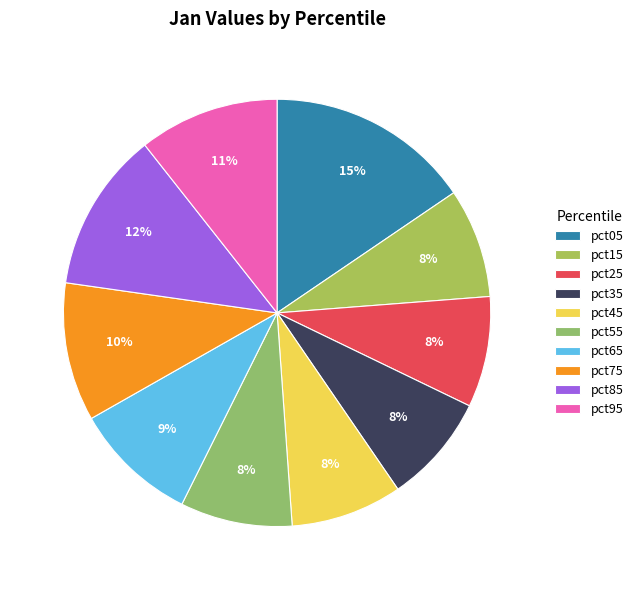

What percentage is the pct55 slice, to the nearest percent?

8%